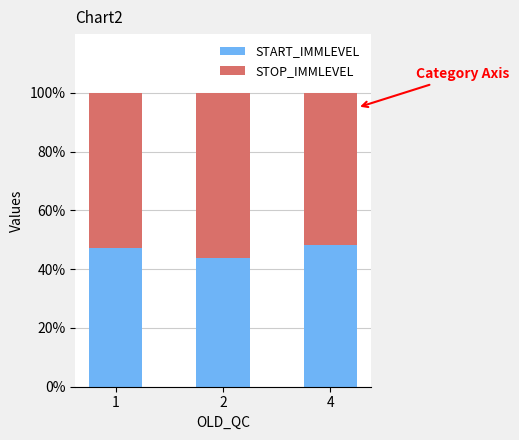

What is the total value across all series at 1?

100.0